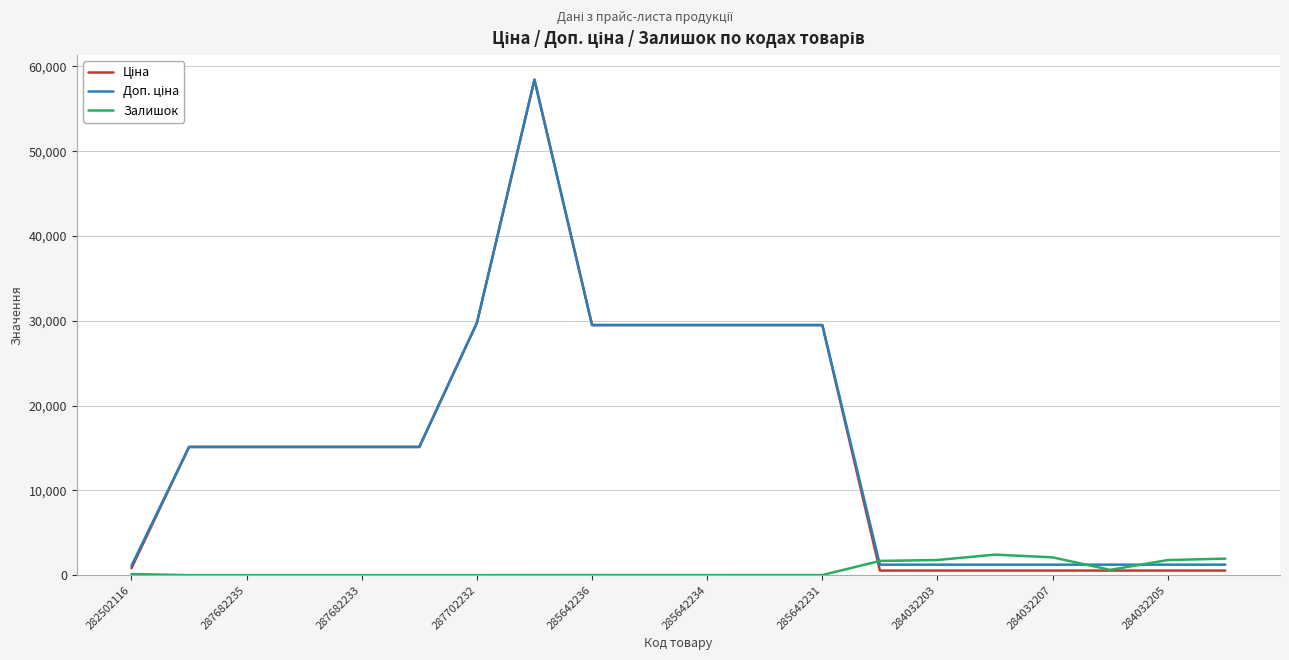

What is the maximum value shown in the chart?

58426.5